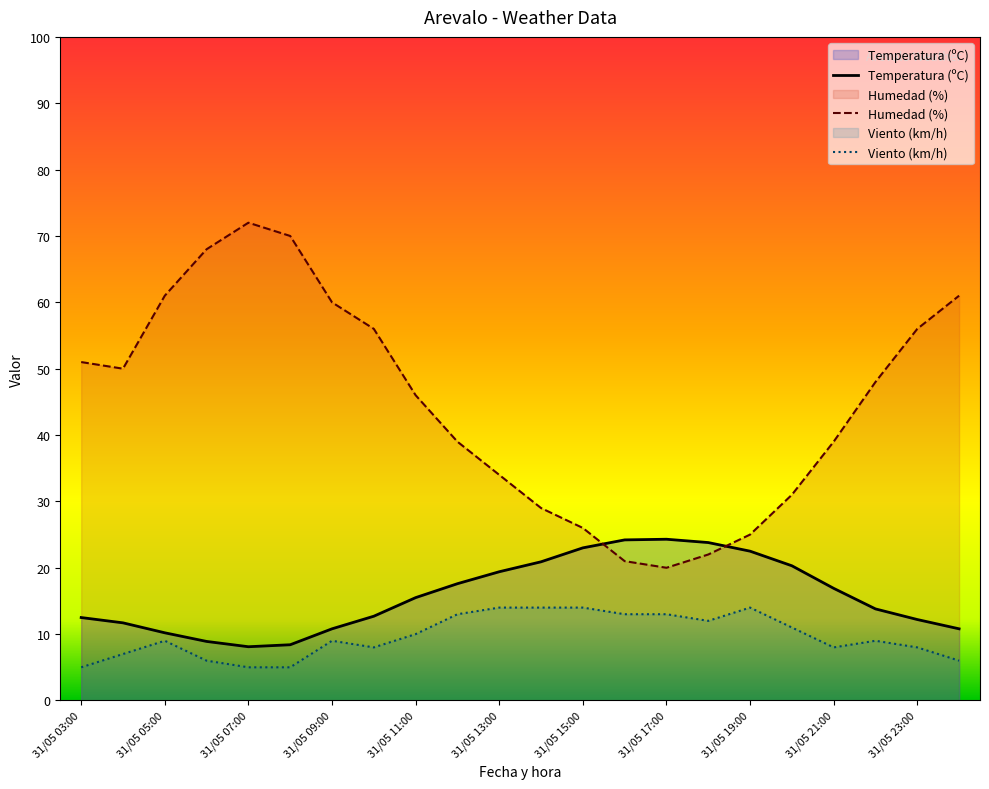

Which series has the largest range (max minus min)?

Humedad (%)